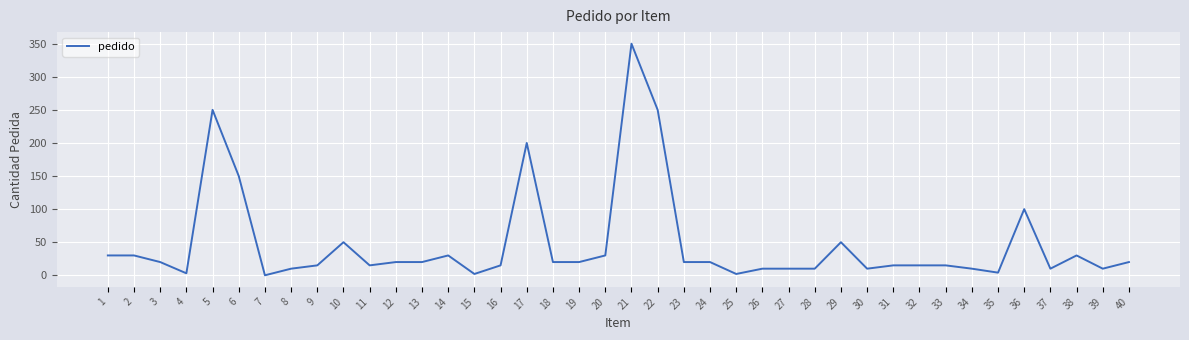

Which label corresponds to the largest value in the chart?

21